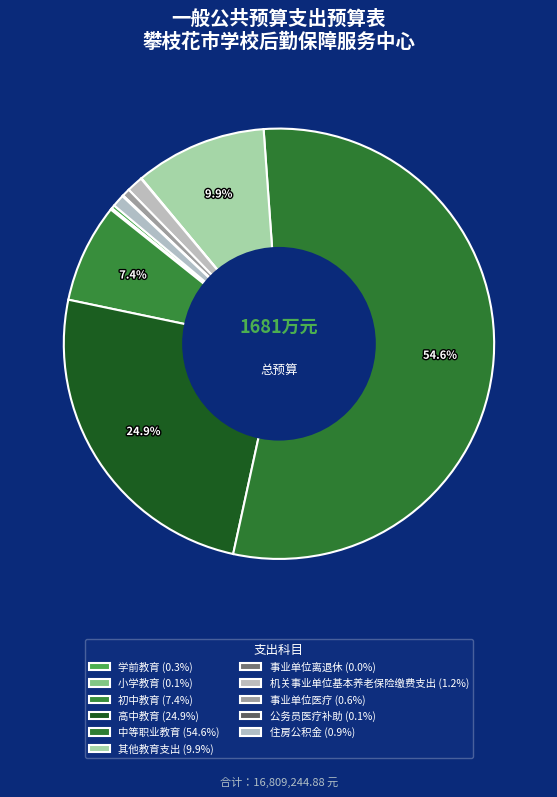

Approximately how many times larger is the value at 高中教育 compared to 事业单位离退休?

622.5